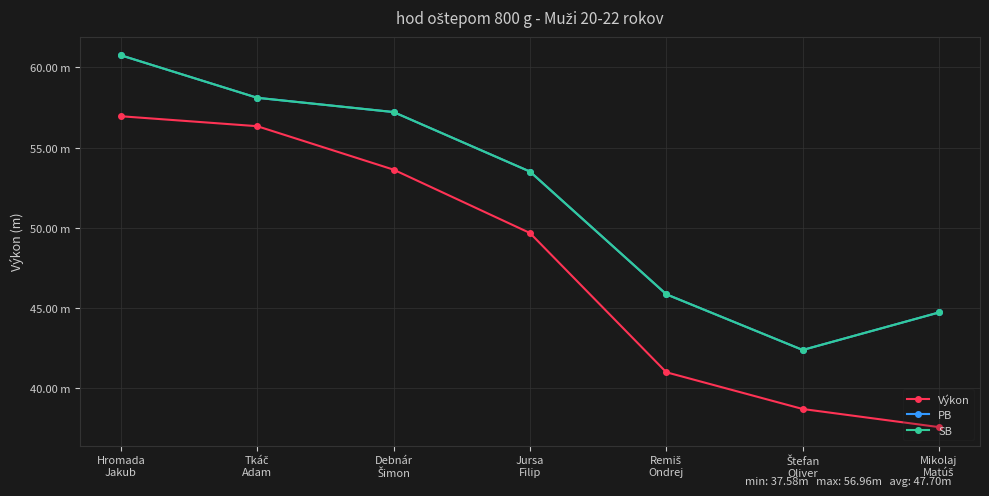

What is the sum of all SB values?

362.6